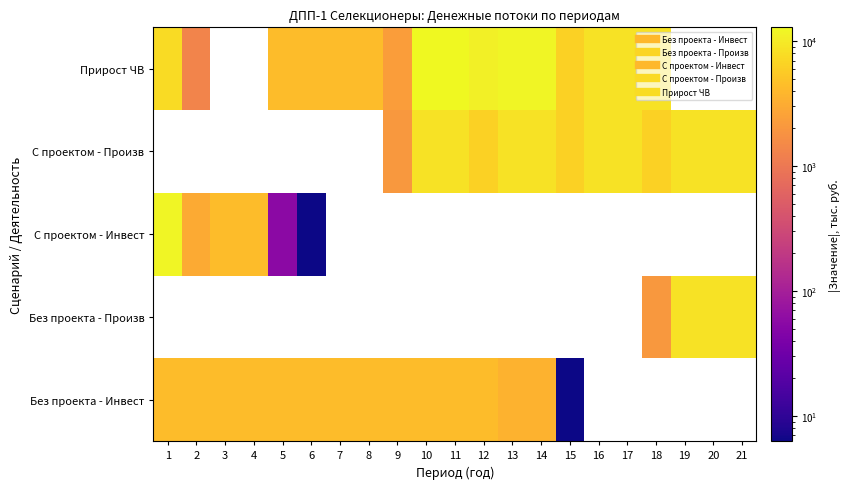

At which category does the chart reach its peak across all series?

10